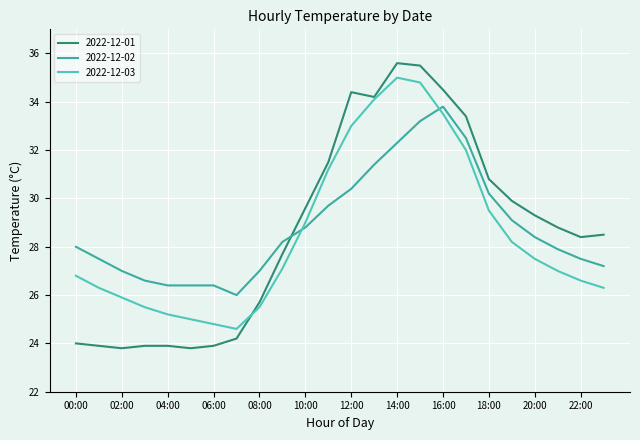

What is the highest value of the 2022-12-03 series?

35.0